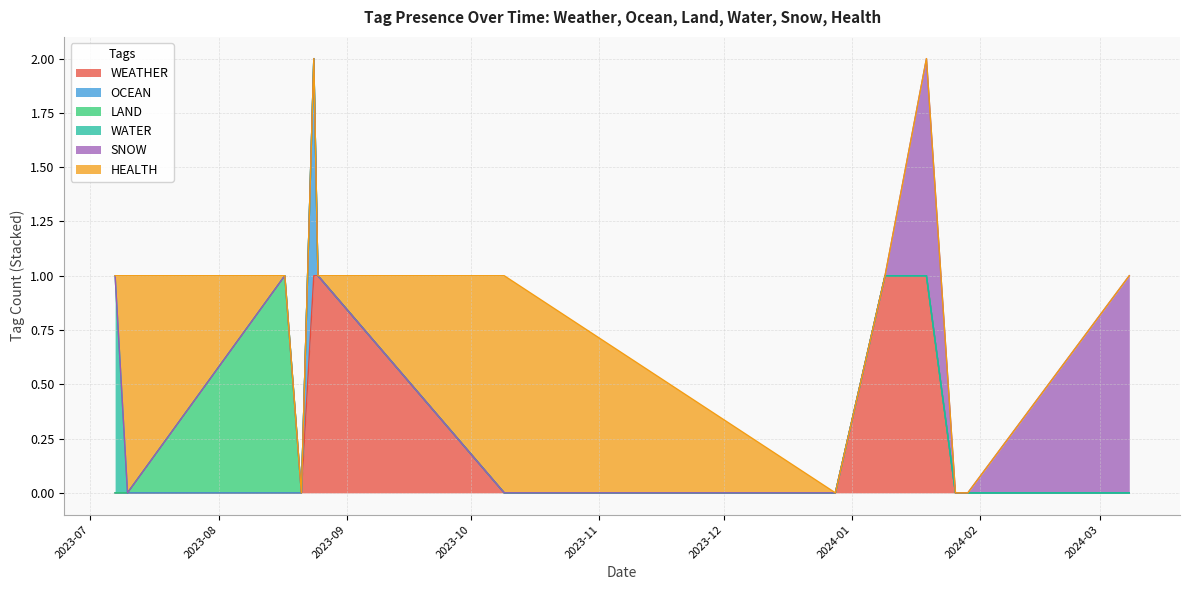

Reading left to right, transcribe all the data shown in this chart.

WEATHER: 2024-03-08=0	2023-08-25=1	2024-01-29=0	2024-01-09=1	2023-12-28=0	2023-07-10=0	2024-01-19=1	2023-08-21=0	2023-07-07=0	2023-08-17=0	2023-08-24=1	2024-01-26=0	2023-10-09=0
OCEAN: 2024-03-08=0	2023-08-25=0	2024-01-29=0	2024-01-09=0	2023-12-28=0	2023-07-10=0	2024-01-19=0	2023-08-21=0	2023-07-07=0	2023-08-17=0	2023-08-24=1	2024-01-26=0	2023-10-09=0
LAND: 2024-03-08=0	2023-08-25=0	2024-01-29=0	2024-01-09=0	2023-12-28=0	2023-07-10=0	2024-01-19=0	2023-08-21=0	2023-07-07=0	2023-08-17=1	2023-08-24=0	2024-01-26=0	2023-10-09=0
WATER: 2024-03-08=0	2023-08-25=0	2024-01-29=0	2024-01-09=0	2023-12-28=0	2023-07-10=0	2024-01-19=0	2023-08-21=0	2023-07-07=1	2023-08-17=0	2023-08-24=0	2024-01-26=0	2023-10-09=0
SNOW: 2024-03-08=1	2023-08-25=0	2024-01-29=0	2024-01-09=0	2023-12-28=0	2023-07-10=0	2024-01-19=1	2023-08-21=0	2023-07-07=0	2023-08-17=0	2023-08-24=0	2024-01-26=0	2023-10-09=0
HEALTH: 2024-03-08=0	2023-08-25=0	2024-01-29=0	2024-01-09=0	2023-12-28=0	2023-07-10=1	2024-01-19=0	2023-08-21=0	2023-07-07=0	2023-08-17=0	2023-08-24=0	2024-01-26=0	2023-10-09=1